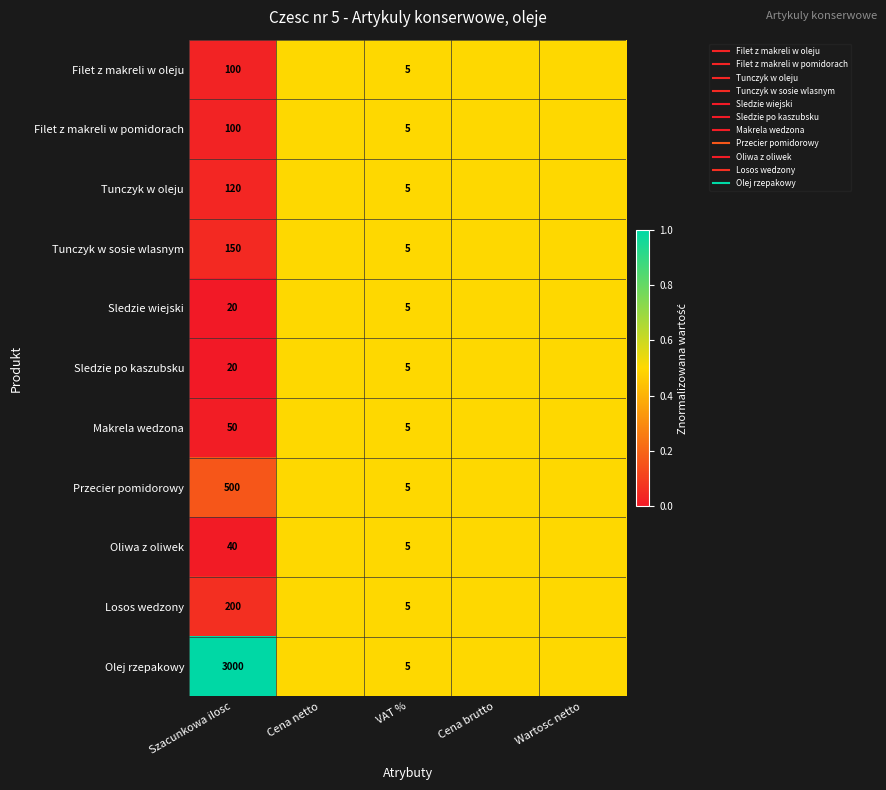

What is the total value across all series at Cena brutto?

5.5